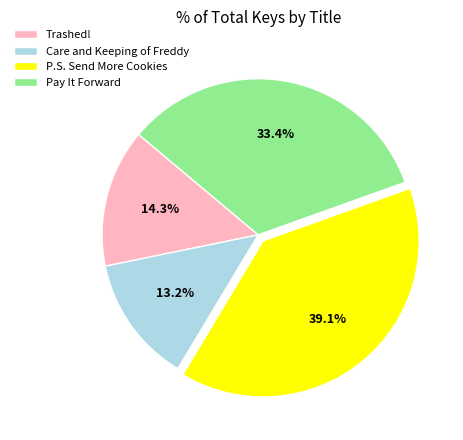

To the nearest percent, what is the difference between the largest and smallest slice percentages?

26%